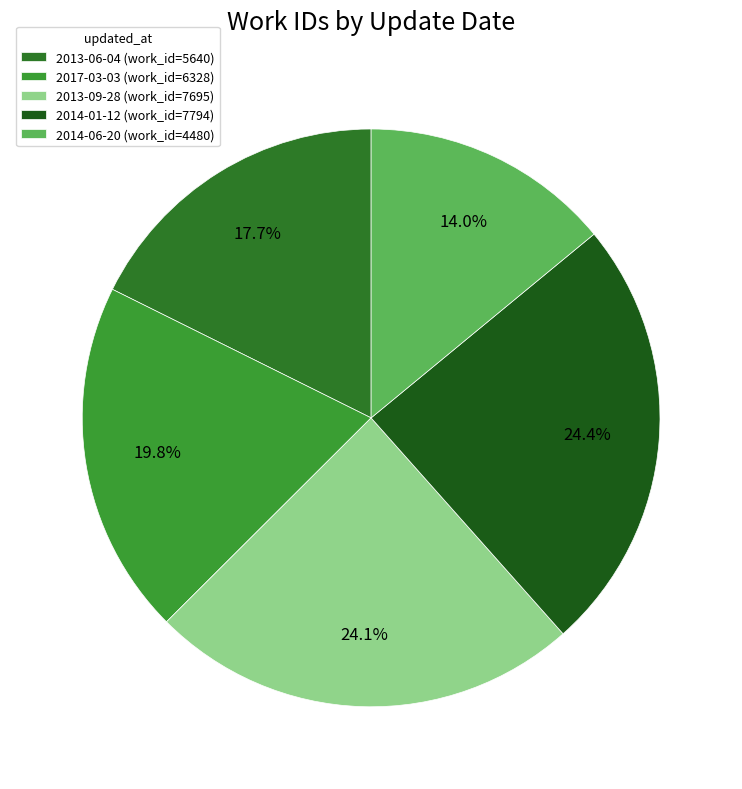

What percentage is NOT represented by 2013-09-28?

75.9%